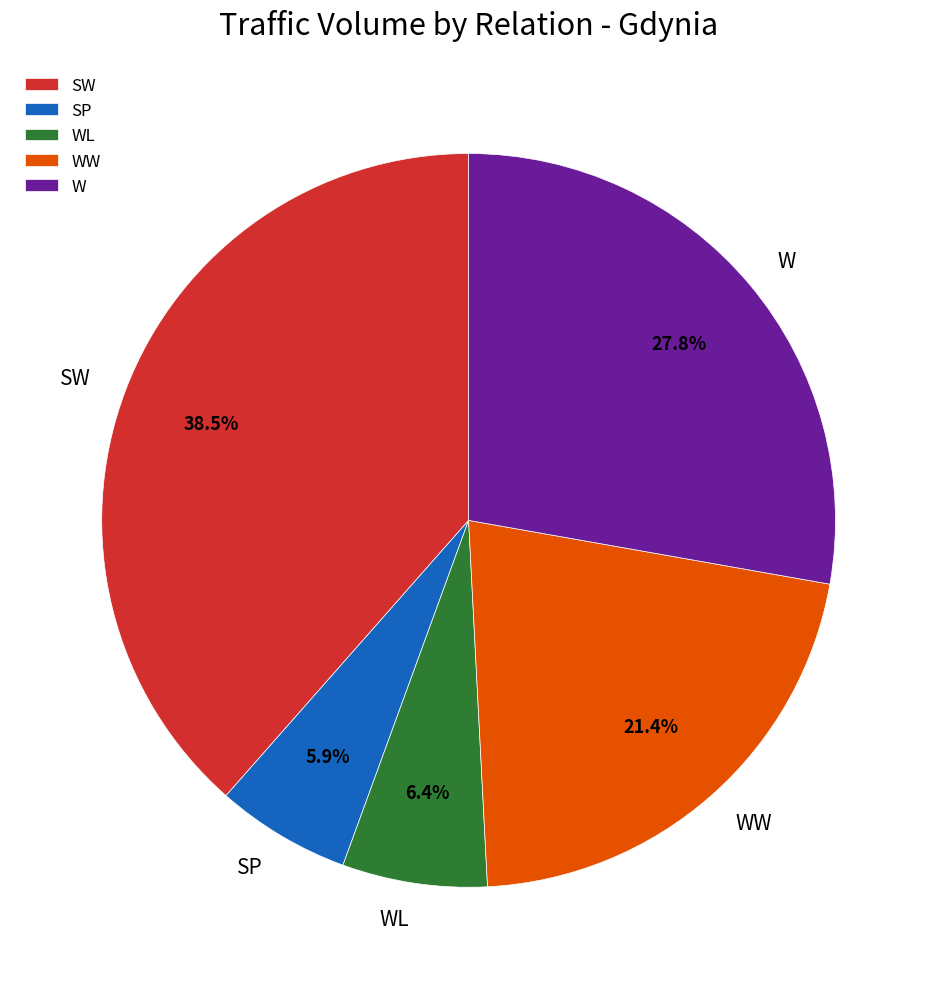

What is the ratio of the value at WL to the value at WW?

0.3